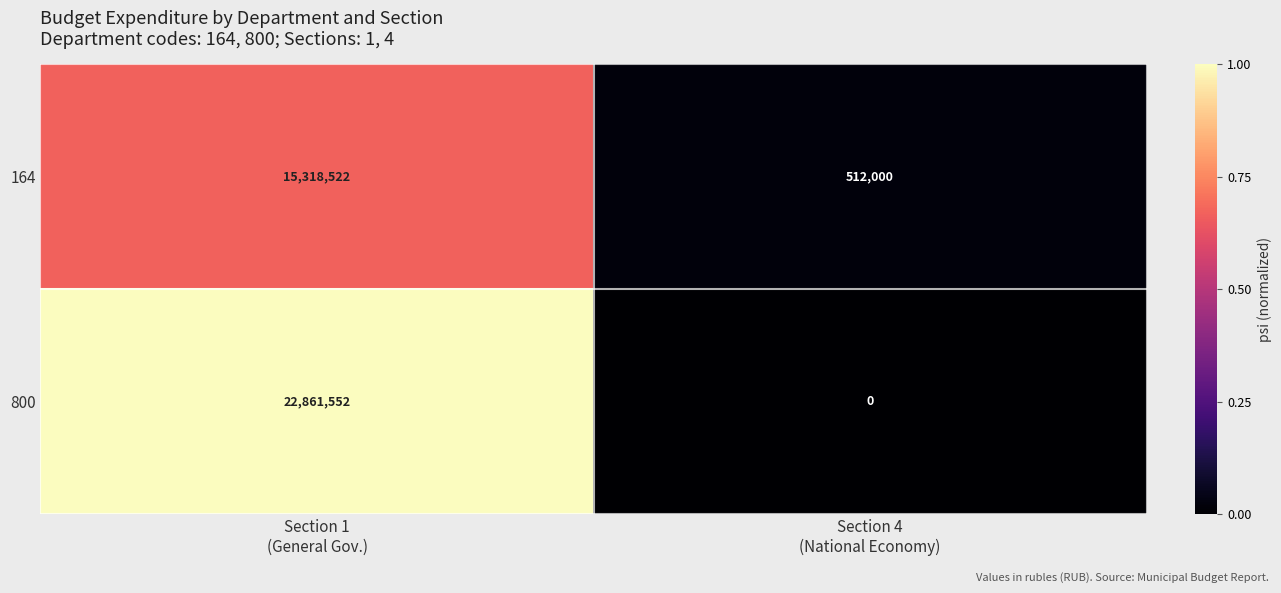

What is the highest value of the 164 series?

15318522